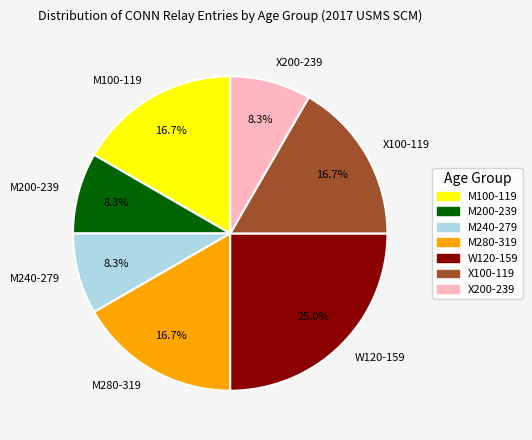

To the nearest percent, what is the difference between the M240-279 and W120-159 slice percentages?

17%